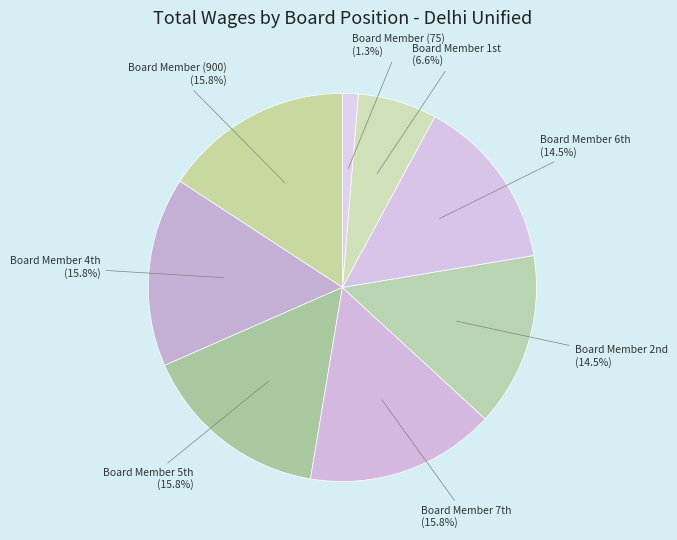

To the nearest percent, what is the difference between the largest and smallest slice percentages?

14%